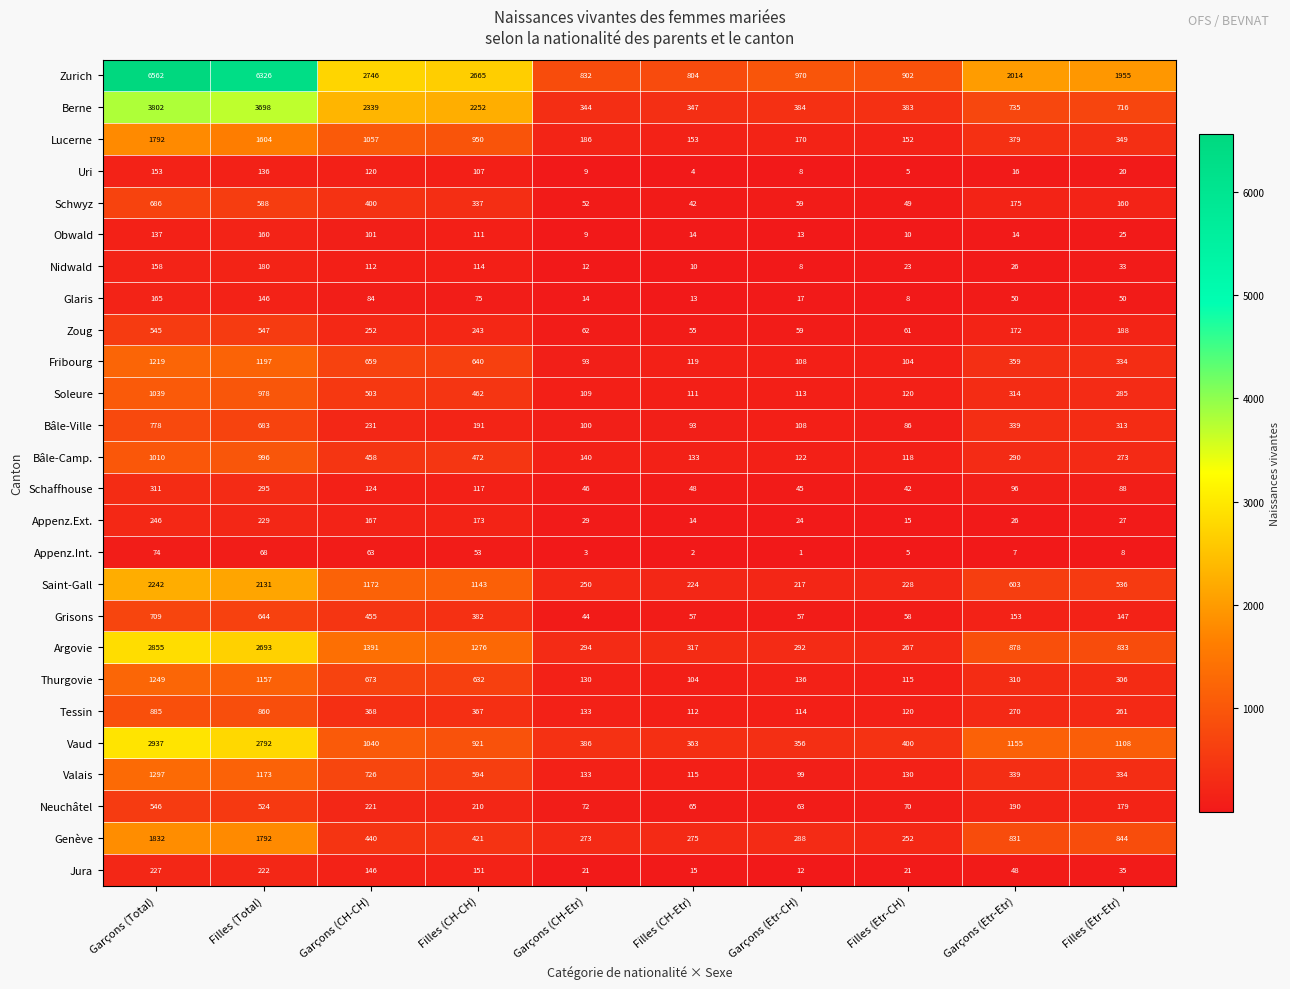

At which label does Bâle-Camp. first exceed 290?

Garçons (Total)